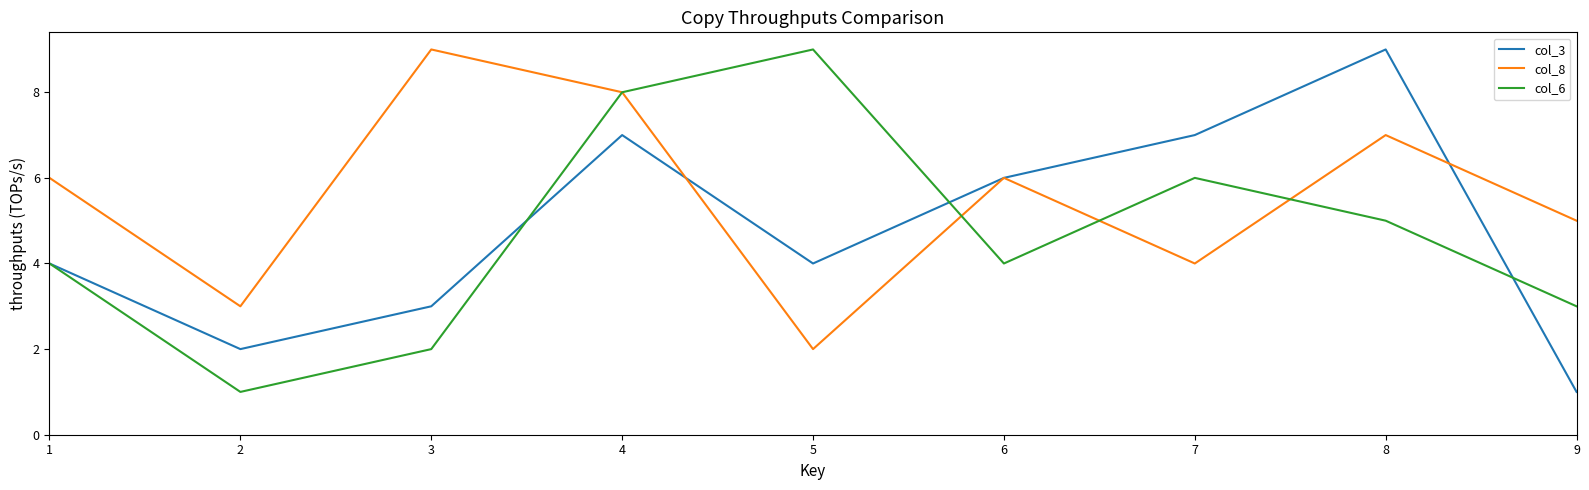

At which category does col_3 reach its first local peak?

4